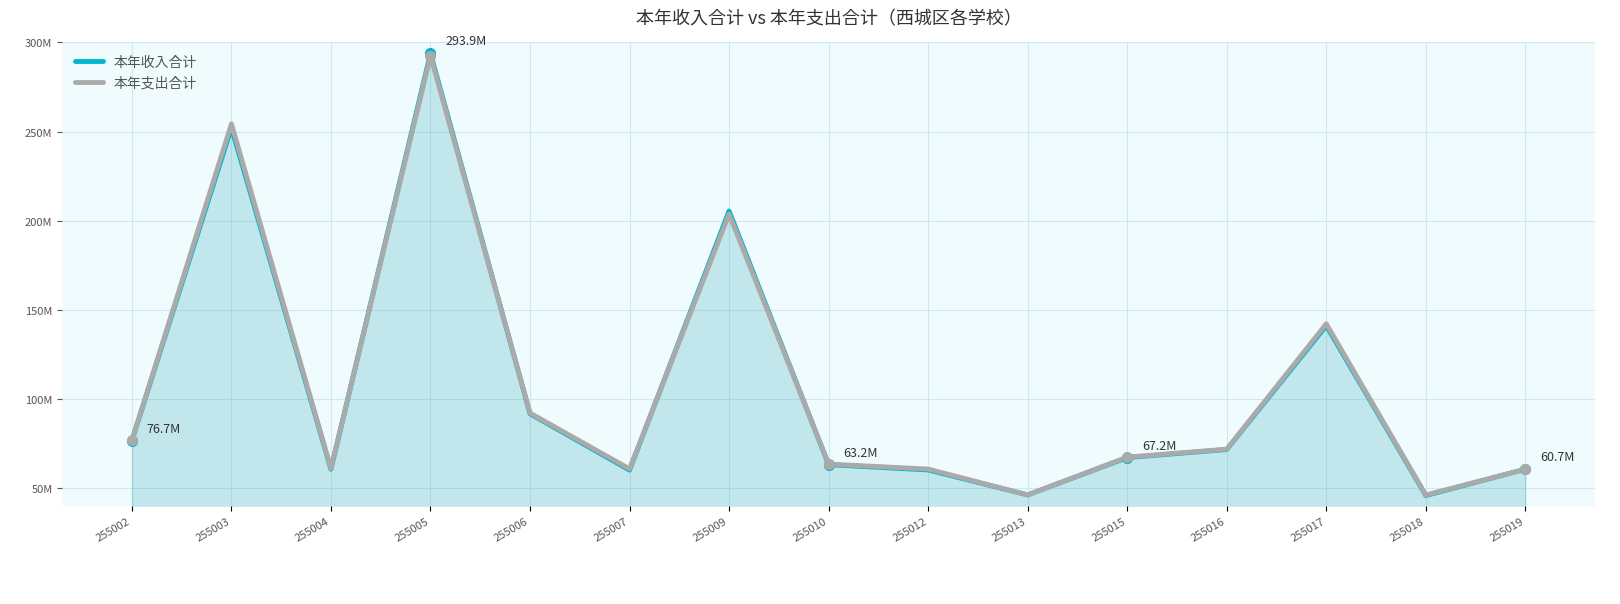

Read the 本年支出合计 value at 255006.

92197552.1